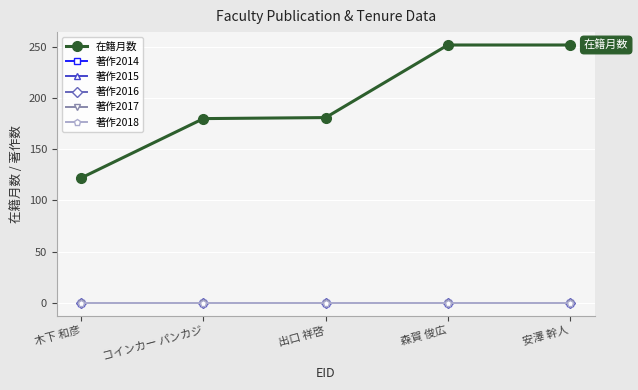

What is the difference between the 在籍月数 values at 出口 祥啓 and 安澤 幹人?

71